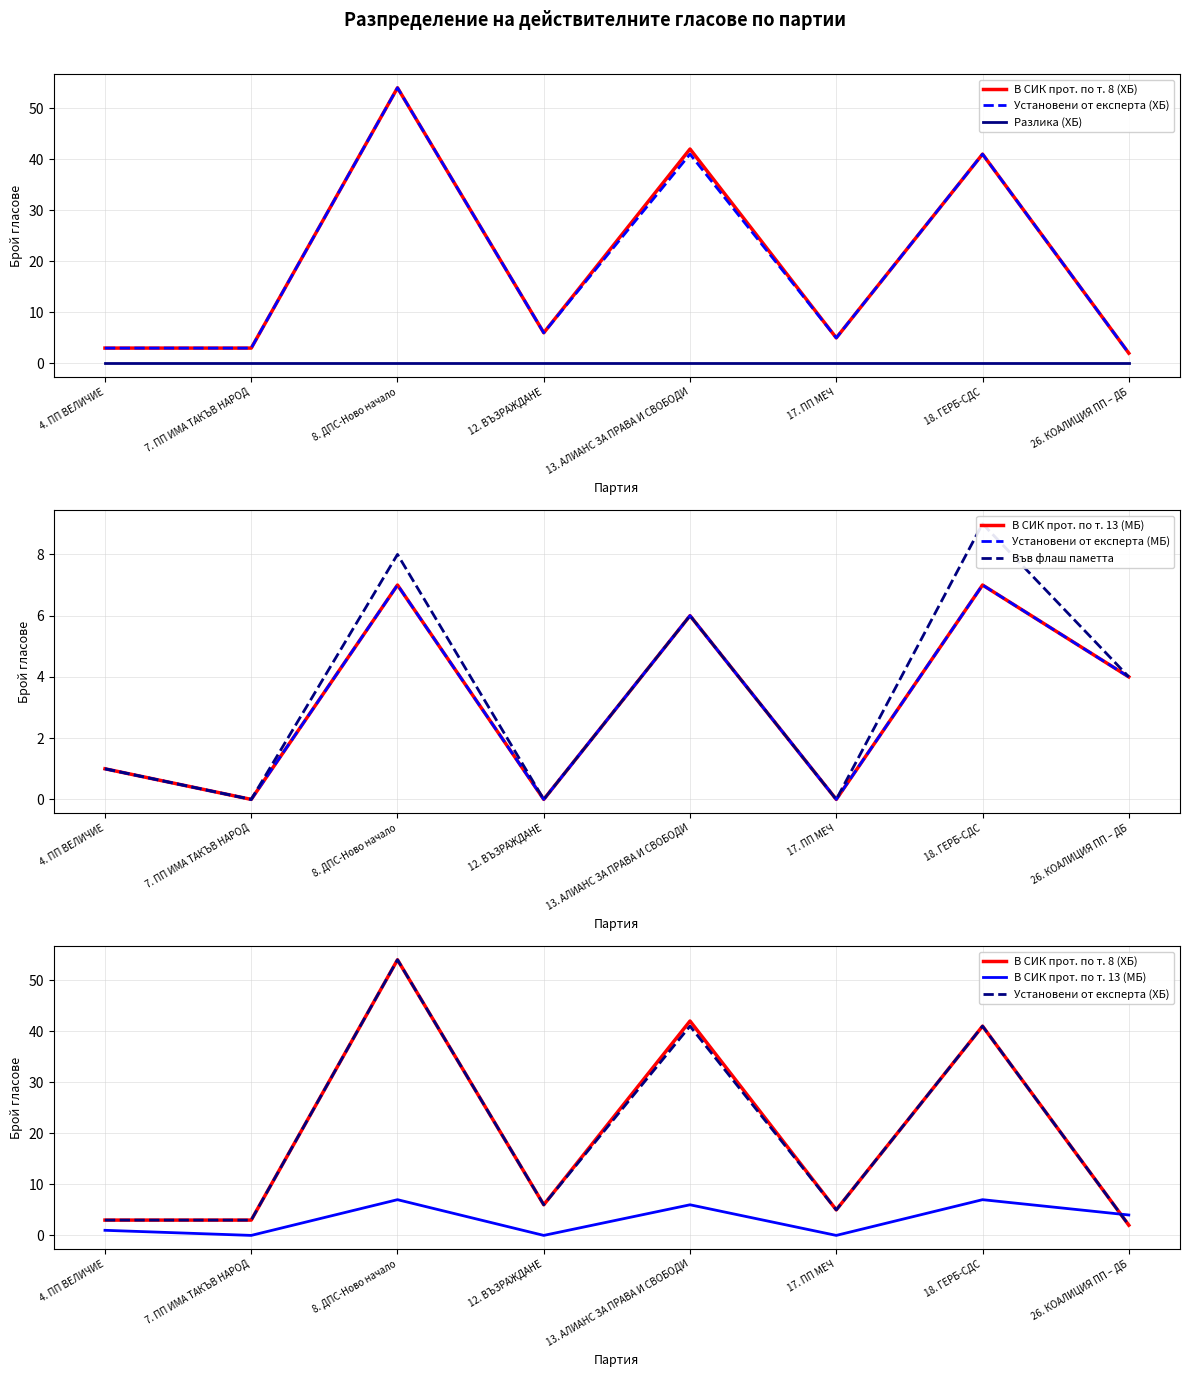

How many interior local peaks does the Установени от експерта (ХБ) series have?

3